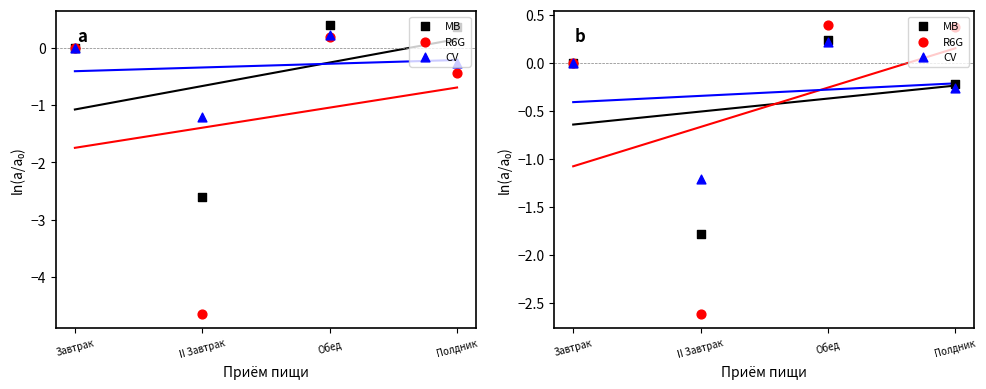

What is the total value across all series at II Завтрак?

-5.6